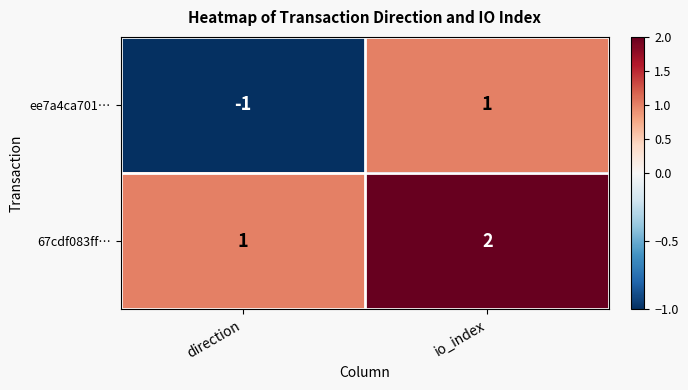

What is the sum of all 67cdf083ff… values?

3